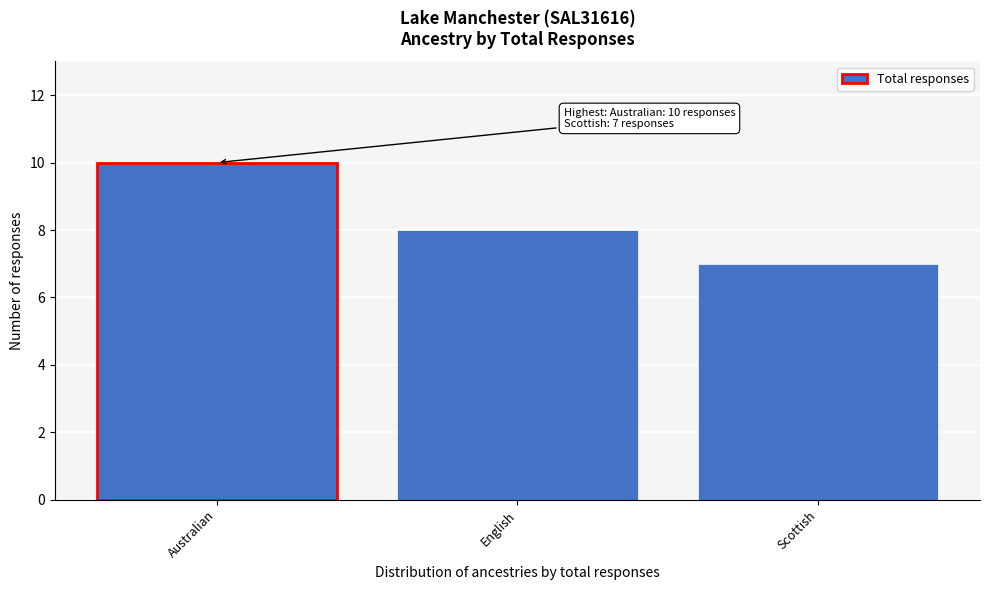

Reading left to right, extract all data points from this chart.

10	8	7